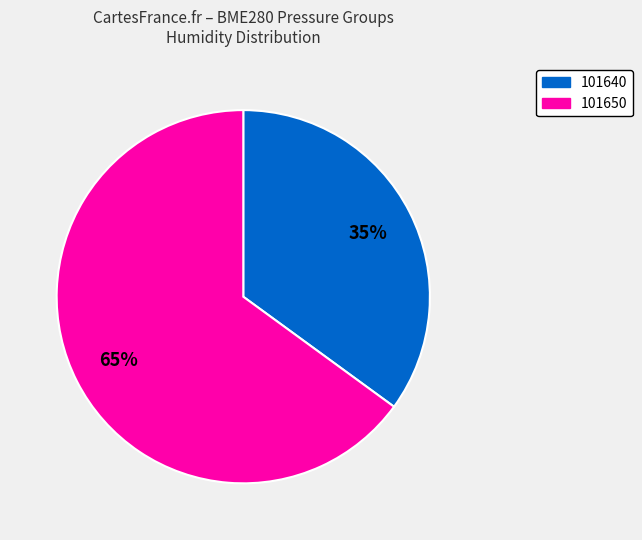

Rank the categories by value from lowest to highest.

101640, 101650